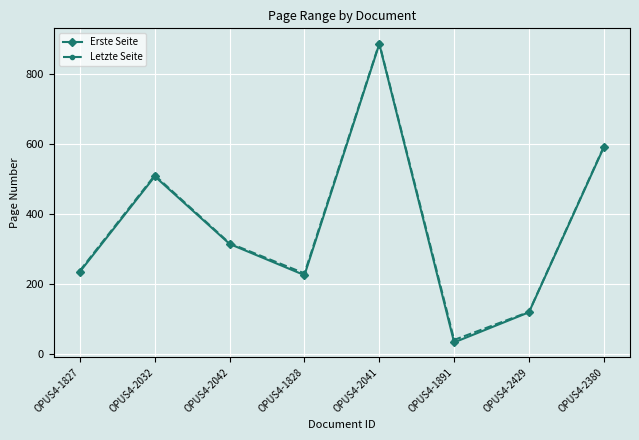

What is the sum of the Erste Seite values at OPUS4-2380 and OPUS4-1828?

815